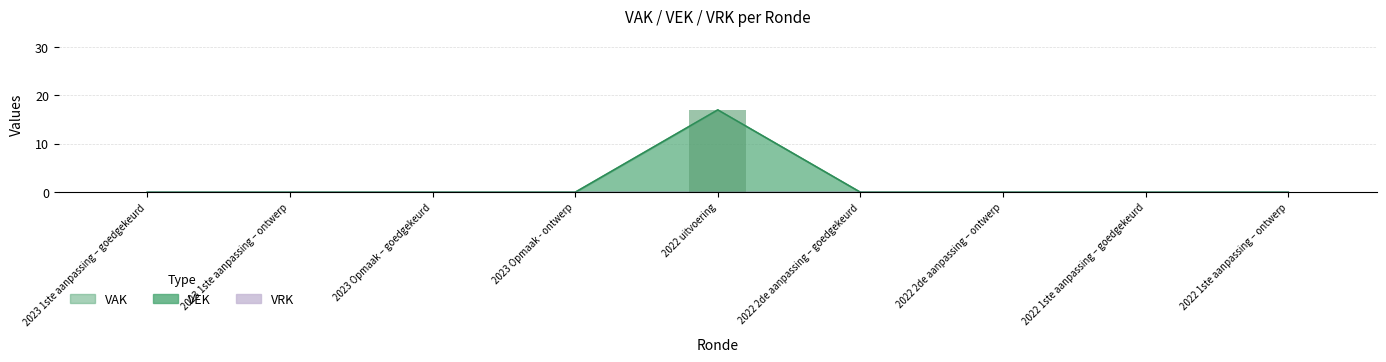

What position from the left is 2023 1ste aanpassing – goedgekeurd?

1